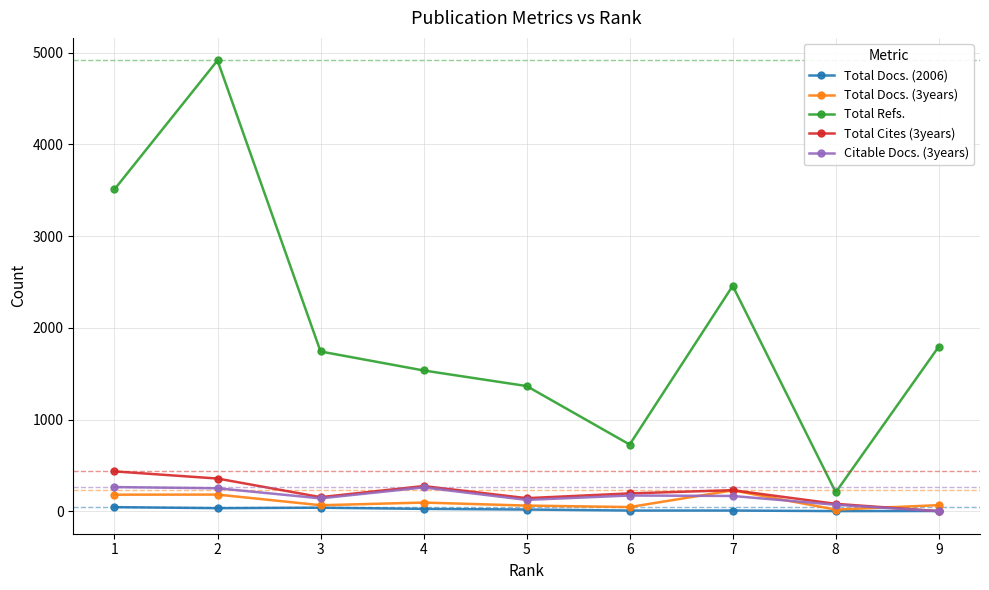

What is the maximum value shown in the chart?

4917